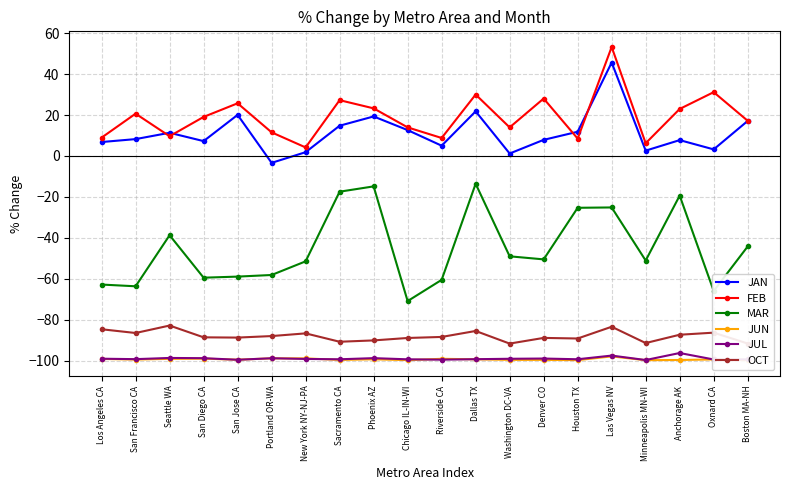

What is the total value across all series at Portland OR-WA?

-335.5